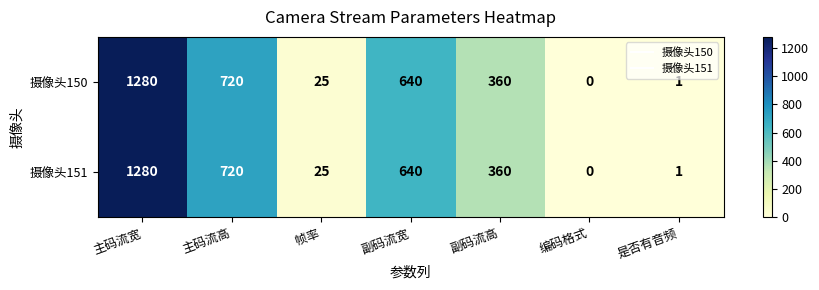

At which category is the sum across all series the highest?

主码流宽